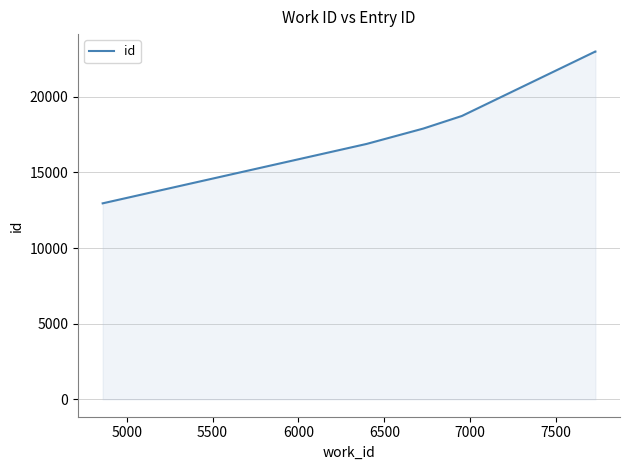

What is the greatest value displayed?

22995